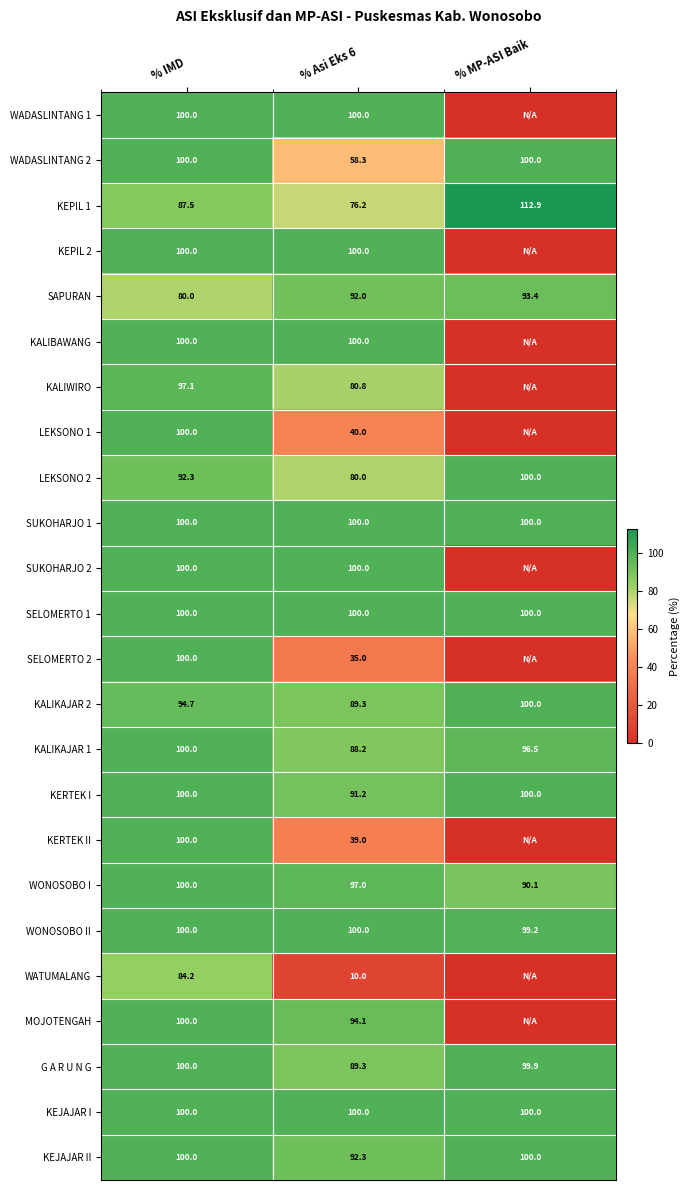

Between % IMD and % Asi Eks 6, which is larger?

% IMD